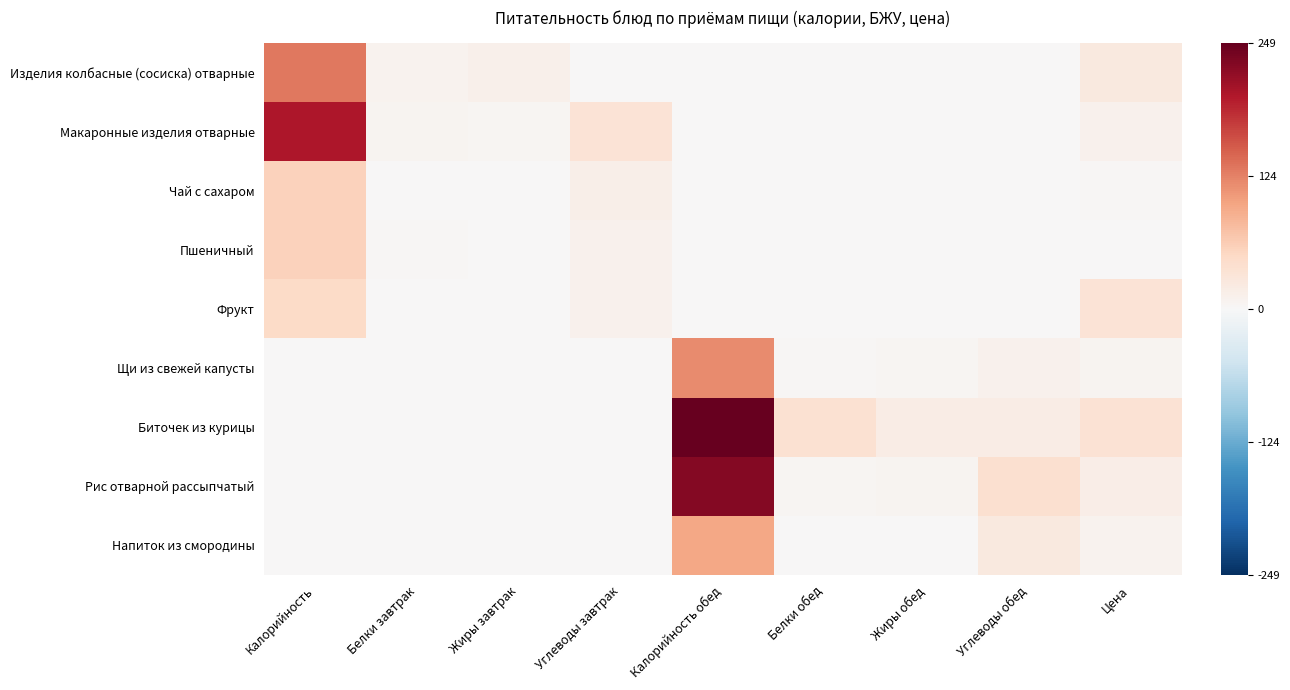

Which series has the largest total across all categories?

Биточек из курицы